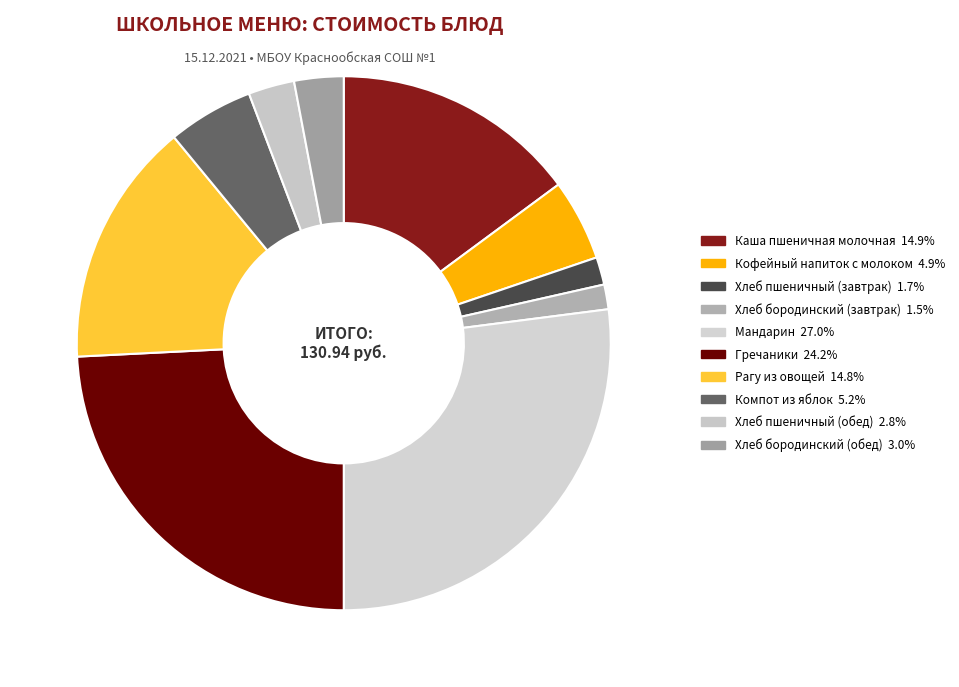

Does any single category account for the majority?

No